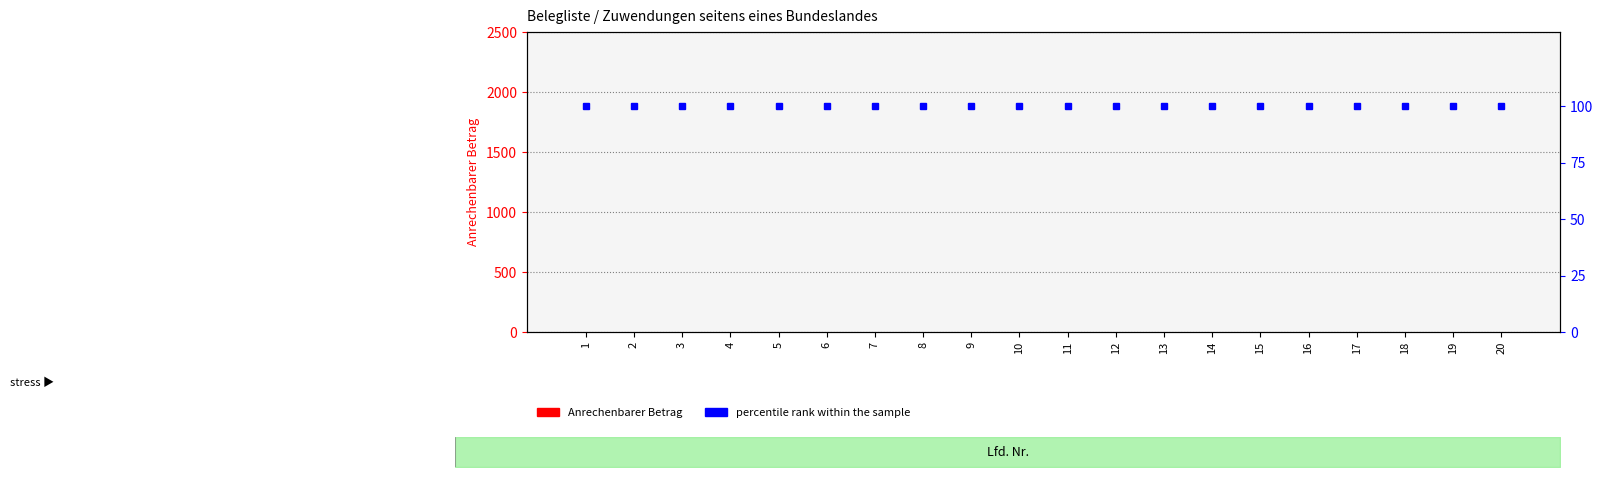

Which has a higher value, 11 or 14?

11